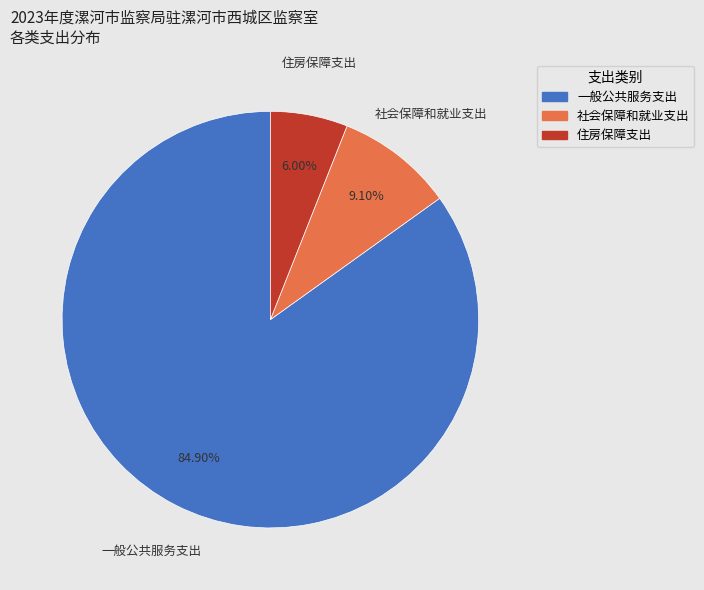

To the nearest percent, what percentage of the pie is 住房保障支出?

6%